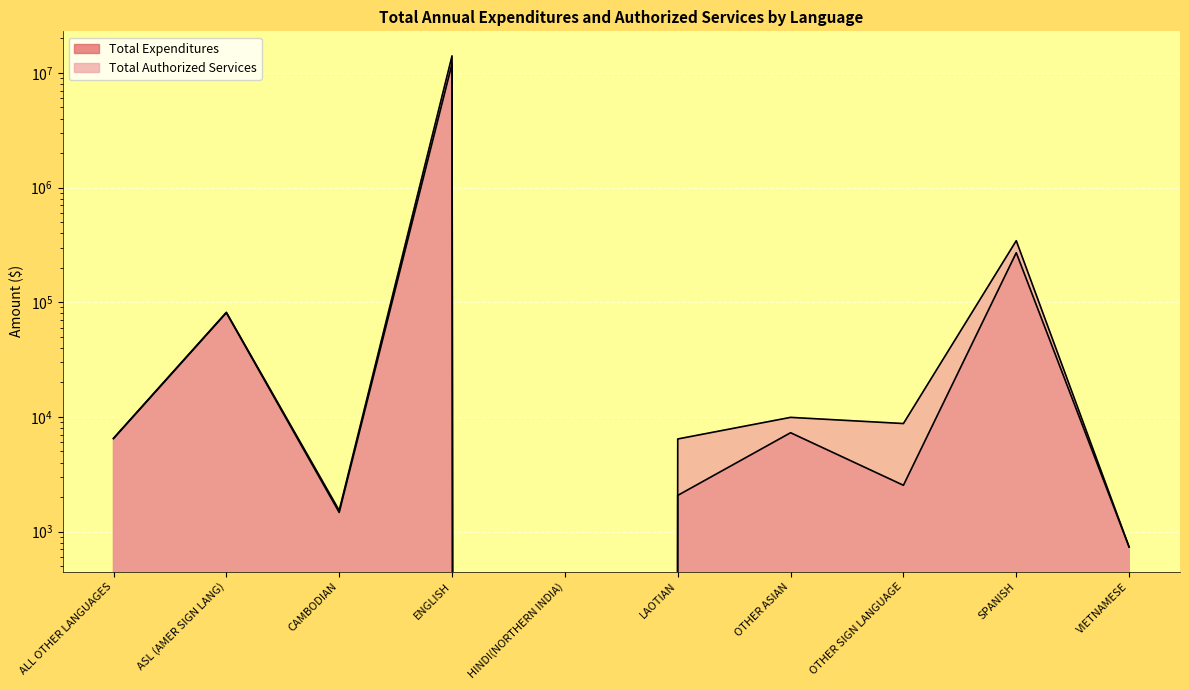

Is it true that Total Authorized Services equals 81671.0 at ASL (AMER SIGN LANG)?

True